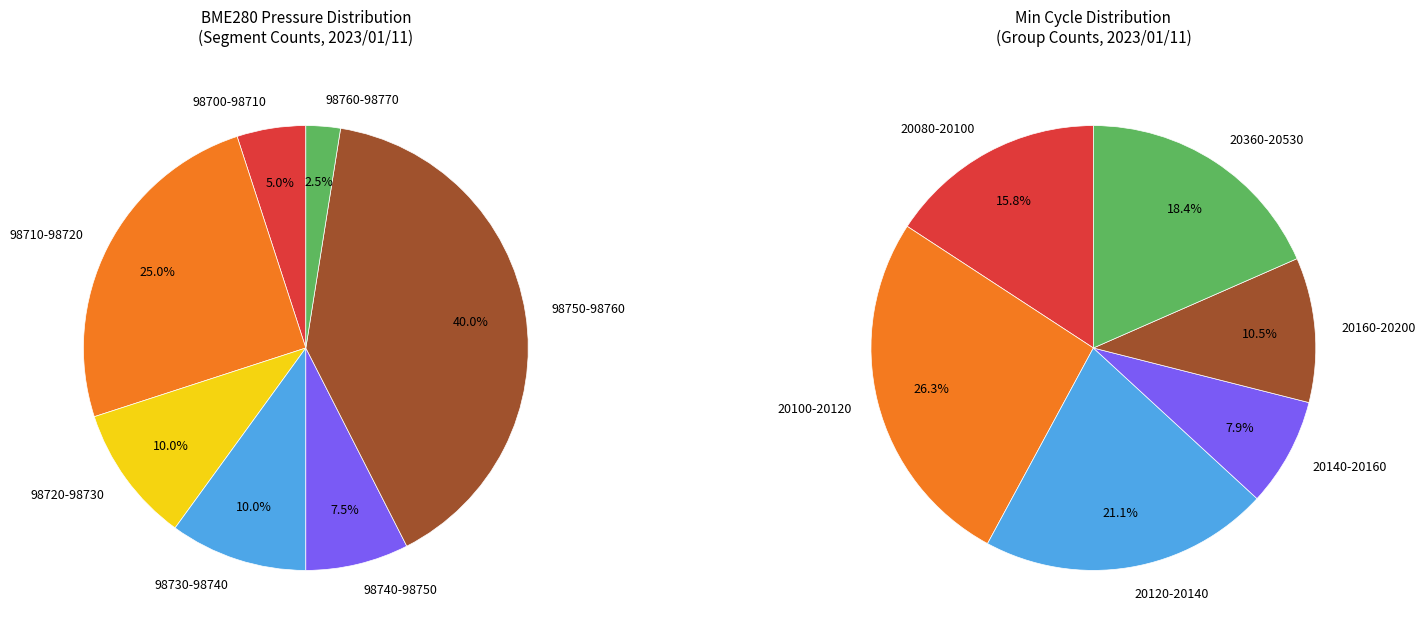

To the nearest percent, what is the combined percentage of 11 and 3?

16%